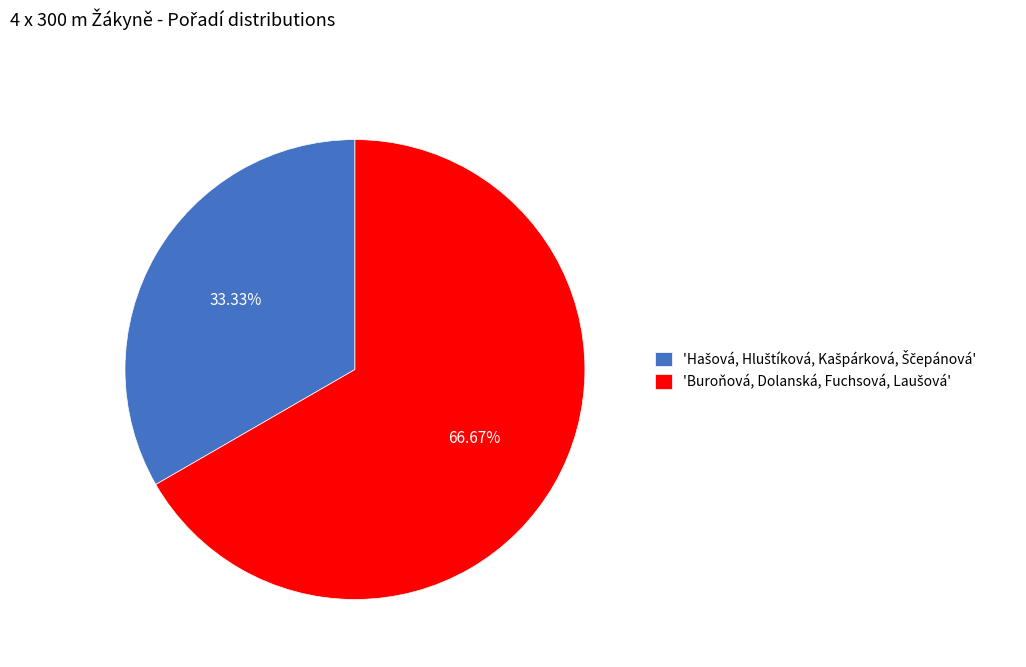

Does any single category account for the majority?

Yes